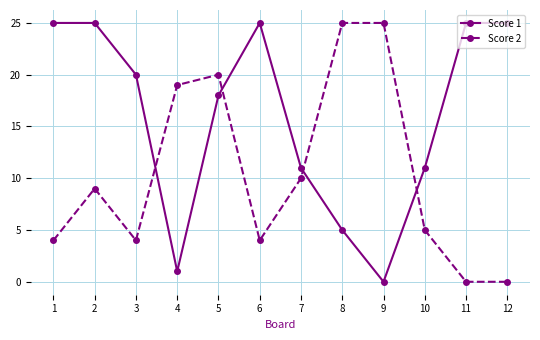

At 3, list the series in order from largest to smallest.

Score 1, Score 2